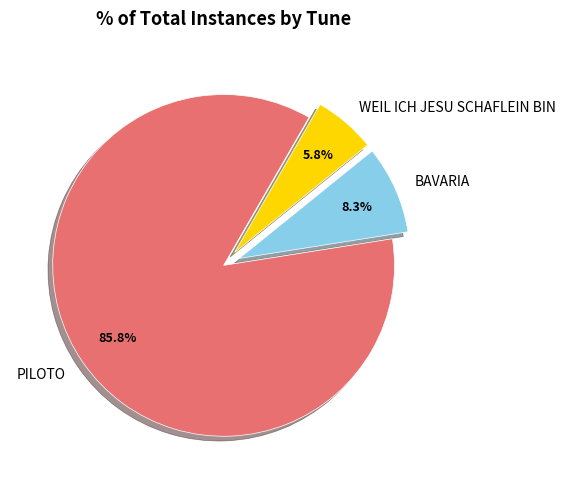

Is there a majority slice in this chart?

Yes